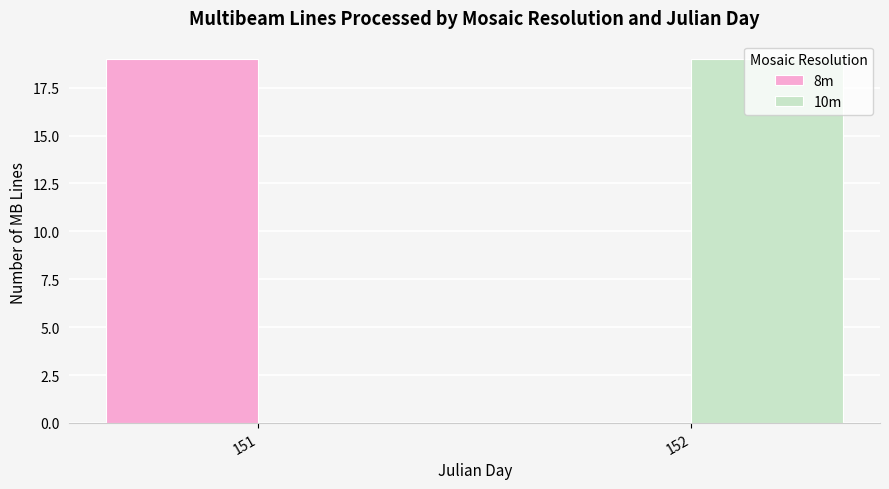

Where is 8m nearest to the value 9?

152